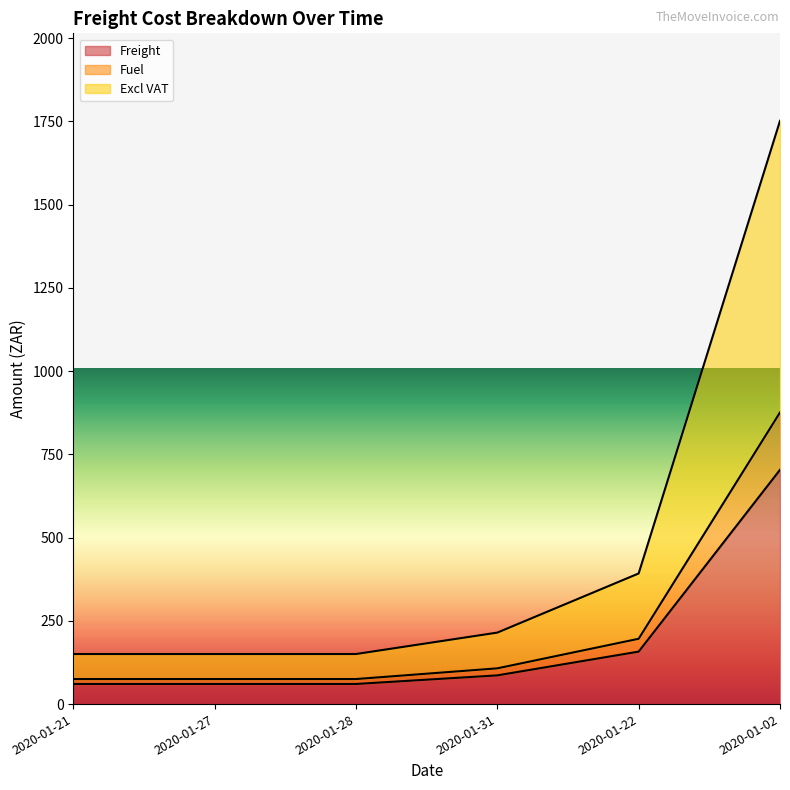

At how many categories does at least one series exceed 221?

2